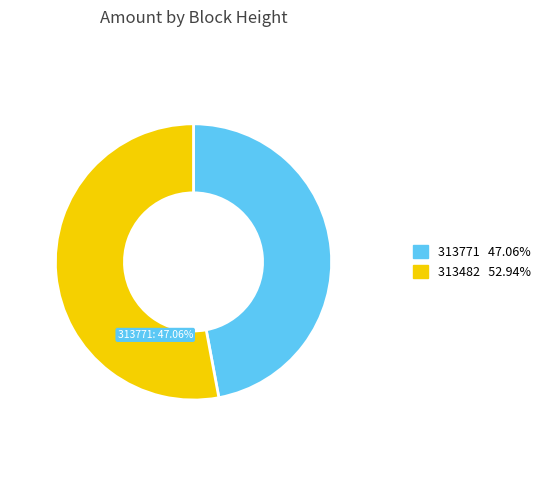

What is the change in value from 313771 to 313482?

+1